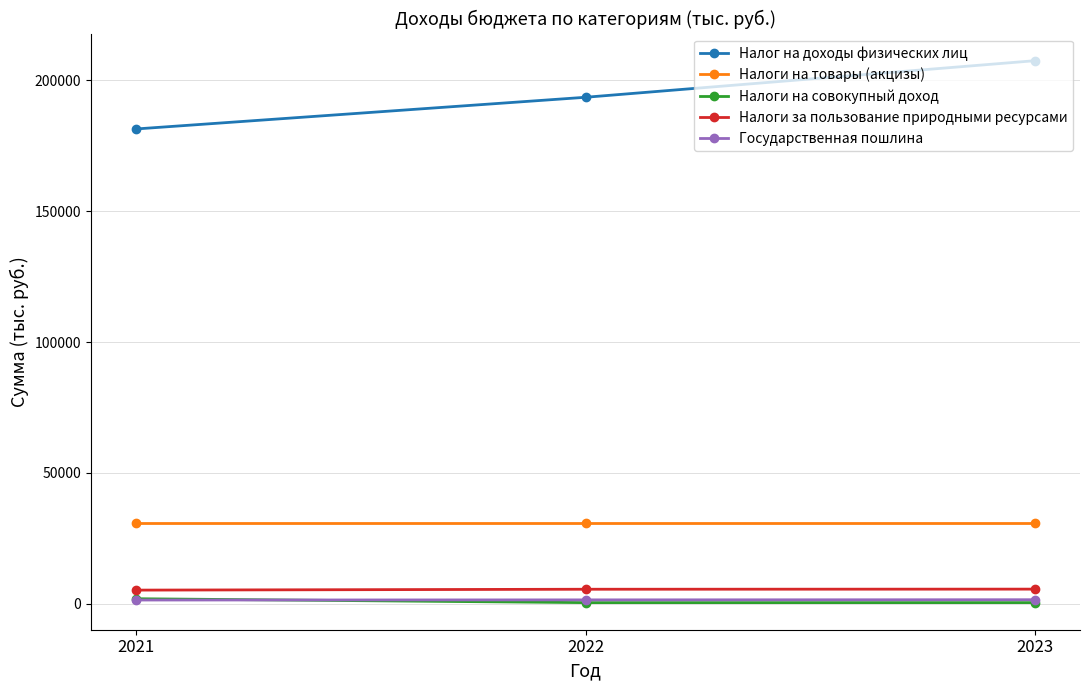

What is the greatest value displayed?

207434